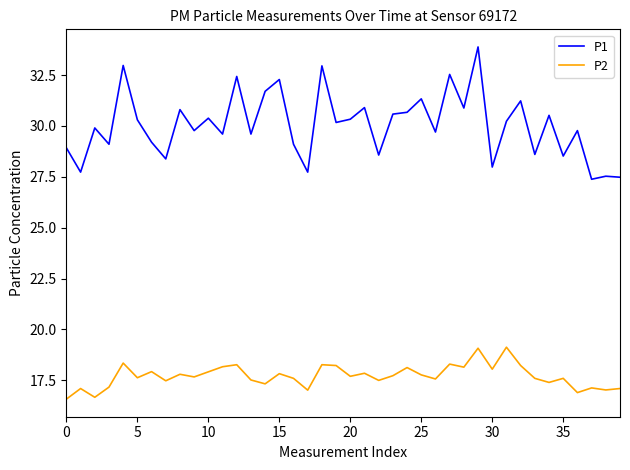

True or false: P1 has more than 1 interior local peaks.

True